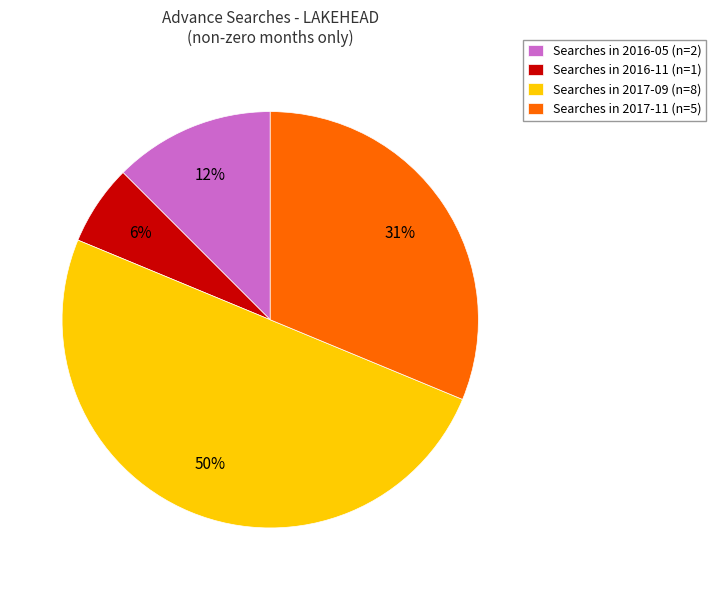

How many segments does this pie chart have?

4